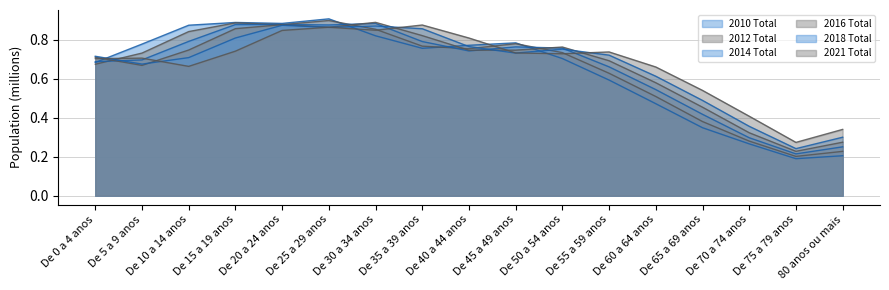

What is the maximum value shown in the chart?

0.9